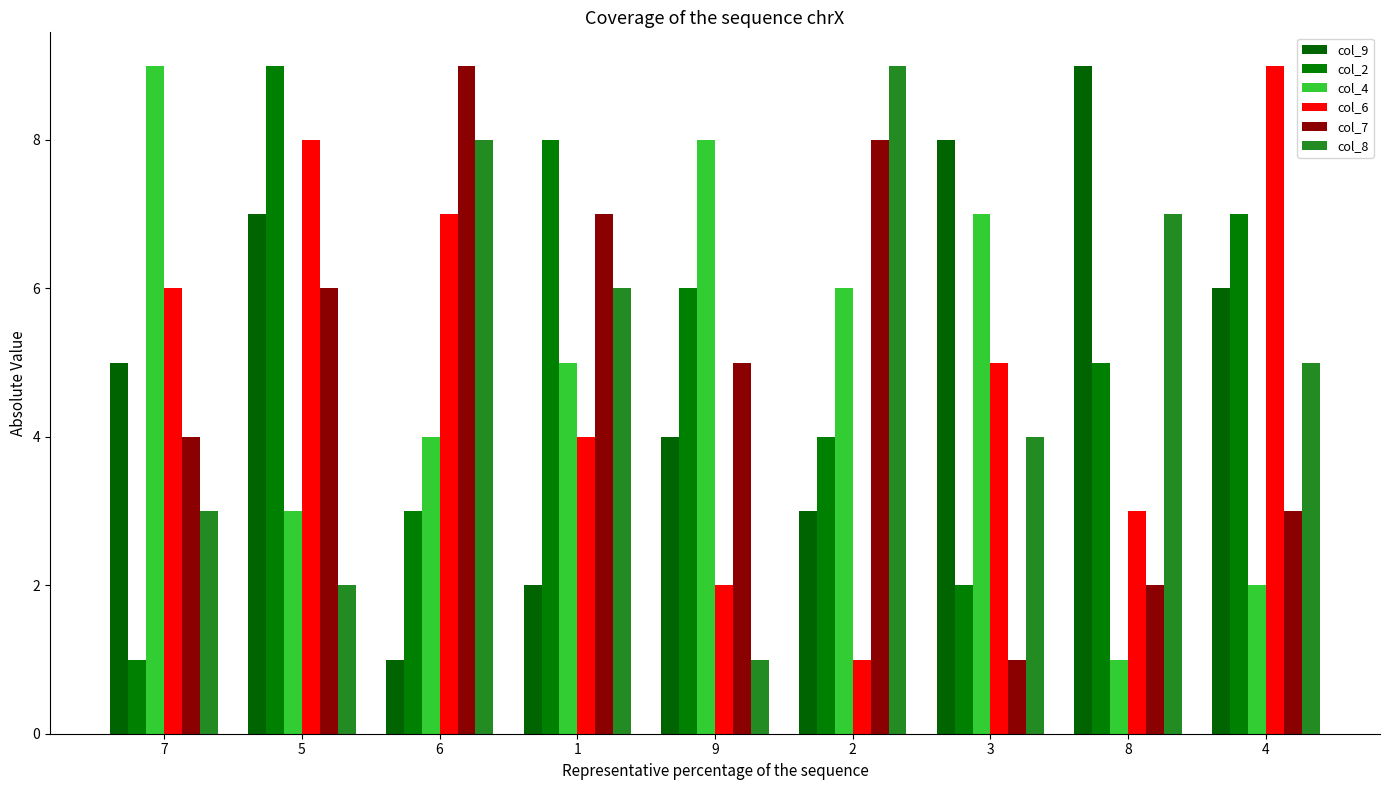

How many bars are there in each group?

6